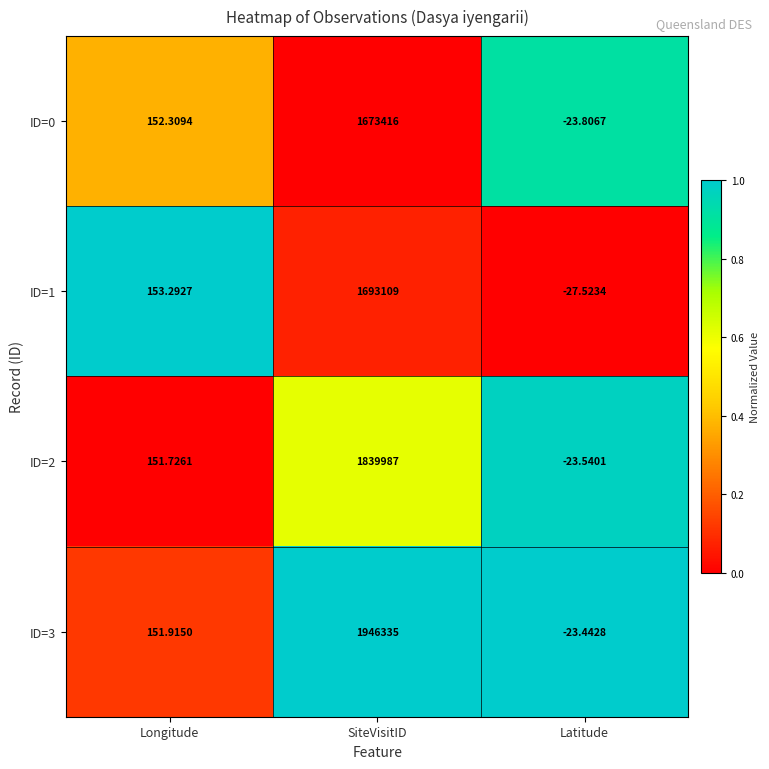

List the labels in order of ID=3 value, smallest first.

Latitude, Longitude, SiteVisitID